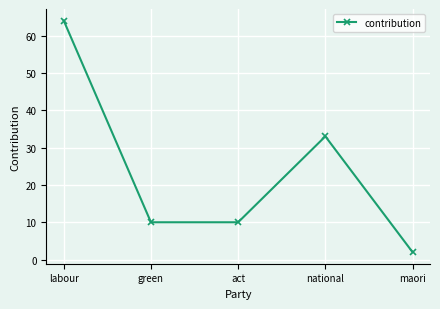

Reading right to left, extract all data points from this chart.

2	33	10	10	64